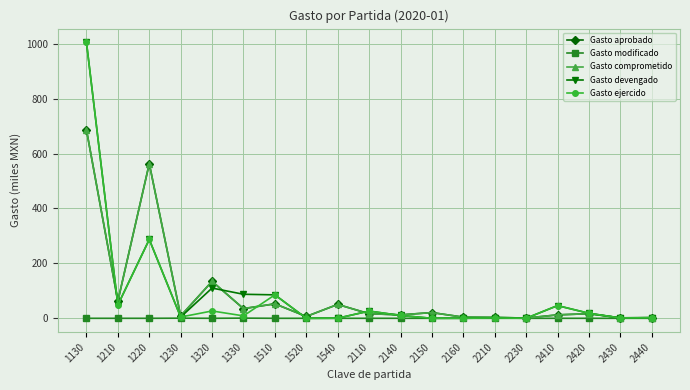

At which label is Gasto devengado closest to 502?

1220